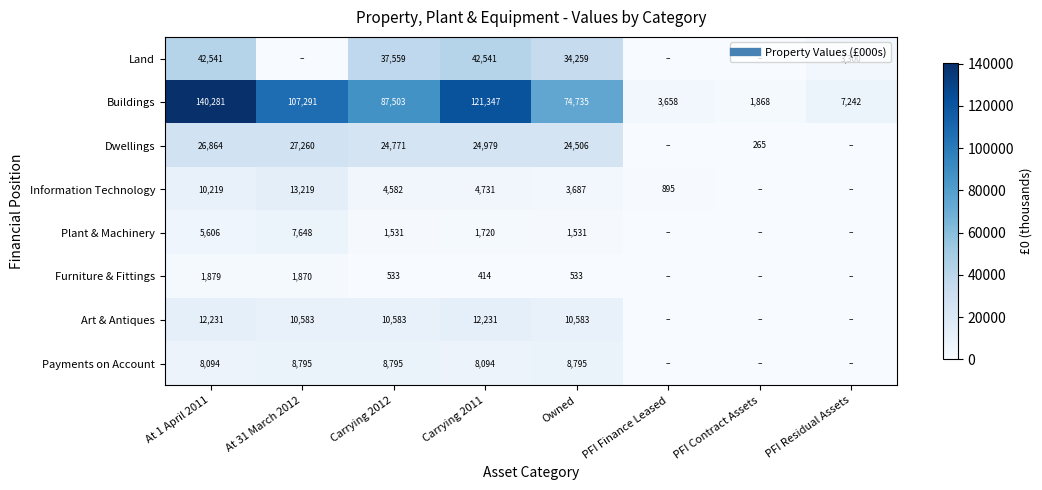

How many distinct data groups are displayed?

8